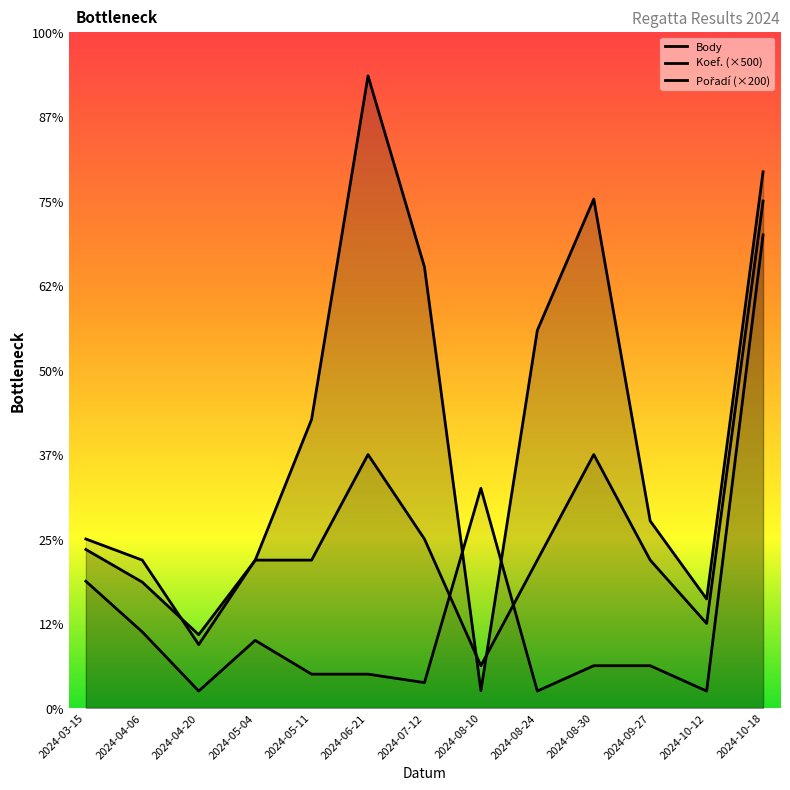

What is the maximum value for Body?

14966